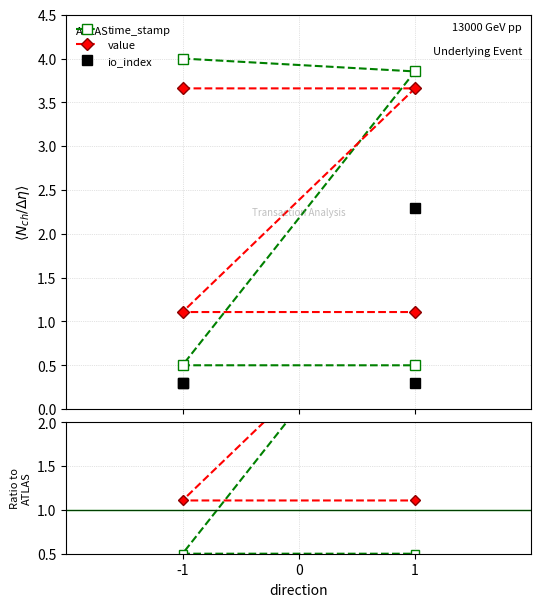

Where is time_stamp nearest to the value 2?

-1